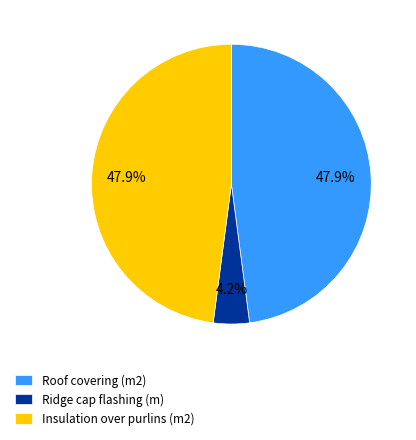

How much of the chart is everything except Ridge cap flashing (m)?

95.8%